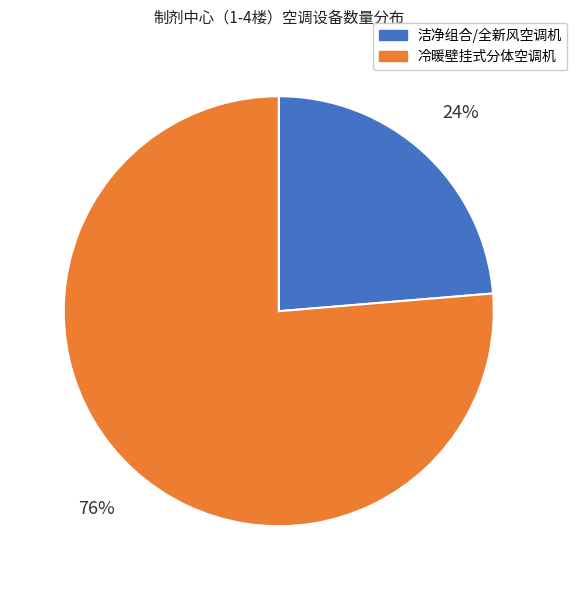

How many slices are in this pie chart?

2